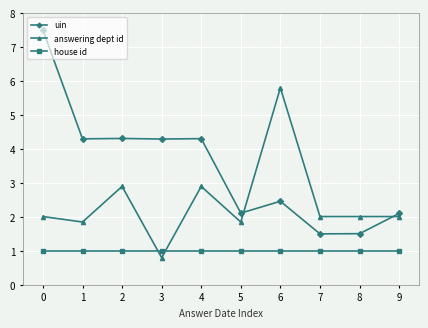

Is it true that uin equals 4.3 at 3?

True